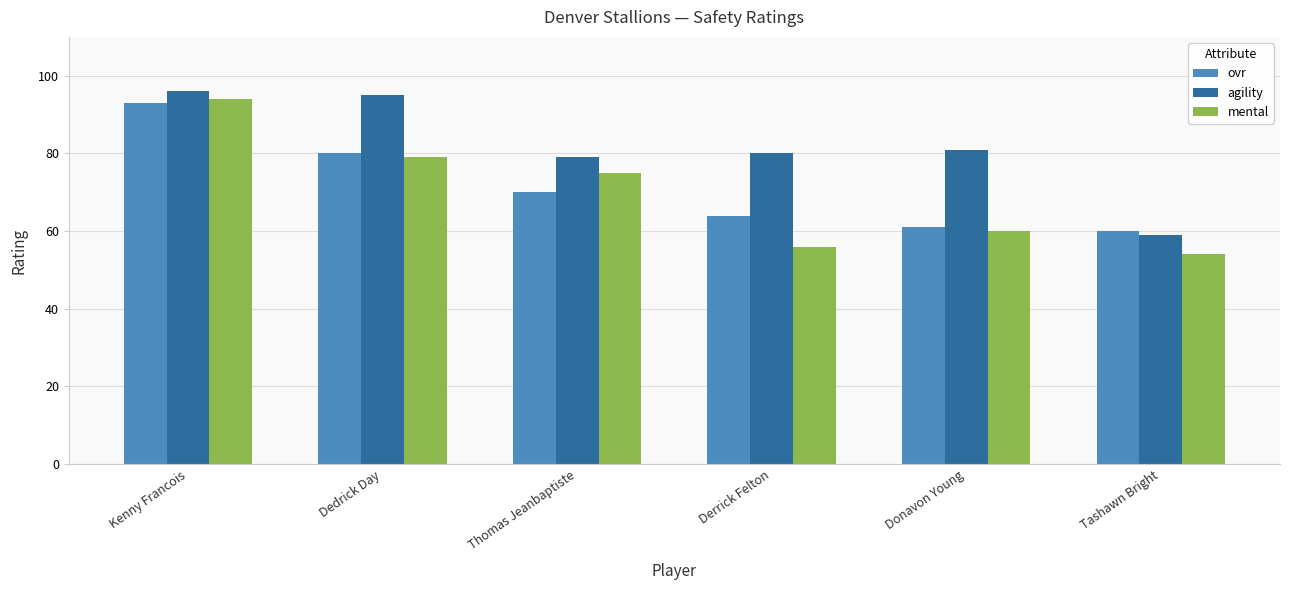

What are all the series names shown in the legend?

ovr, agility, mental